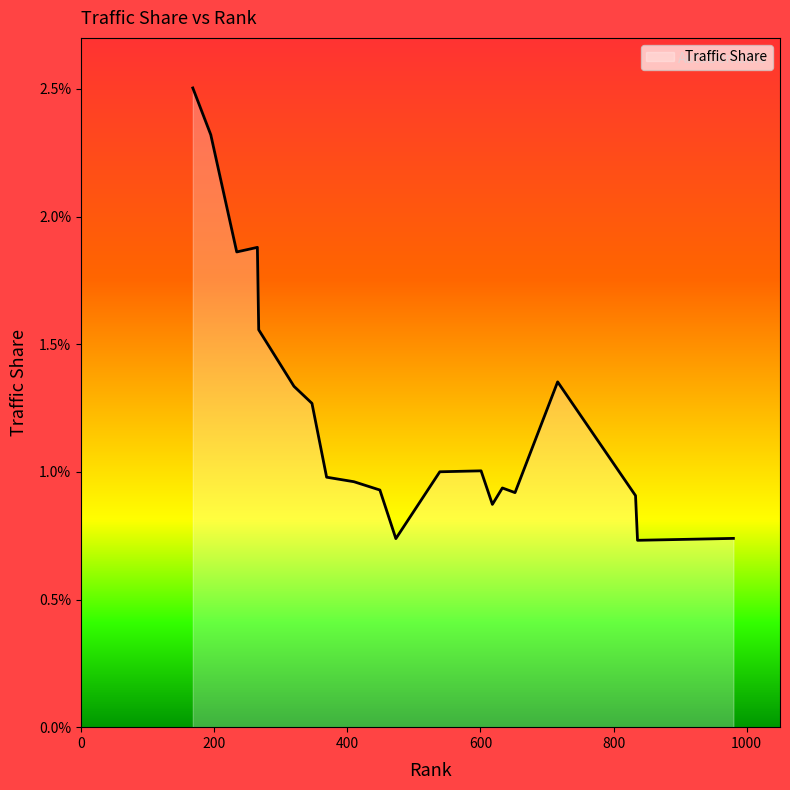

Does the chart have visible grid lines?

No